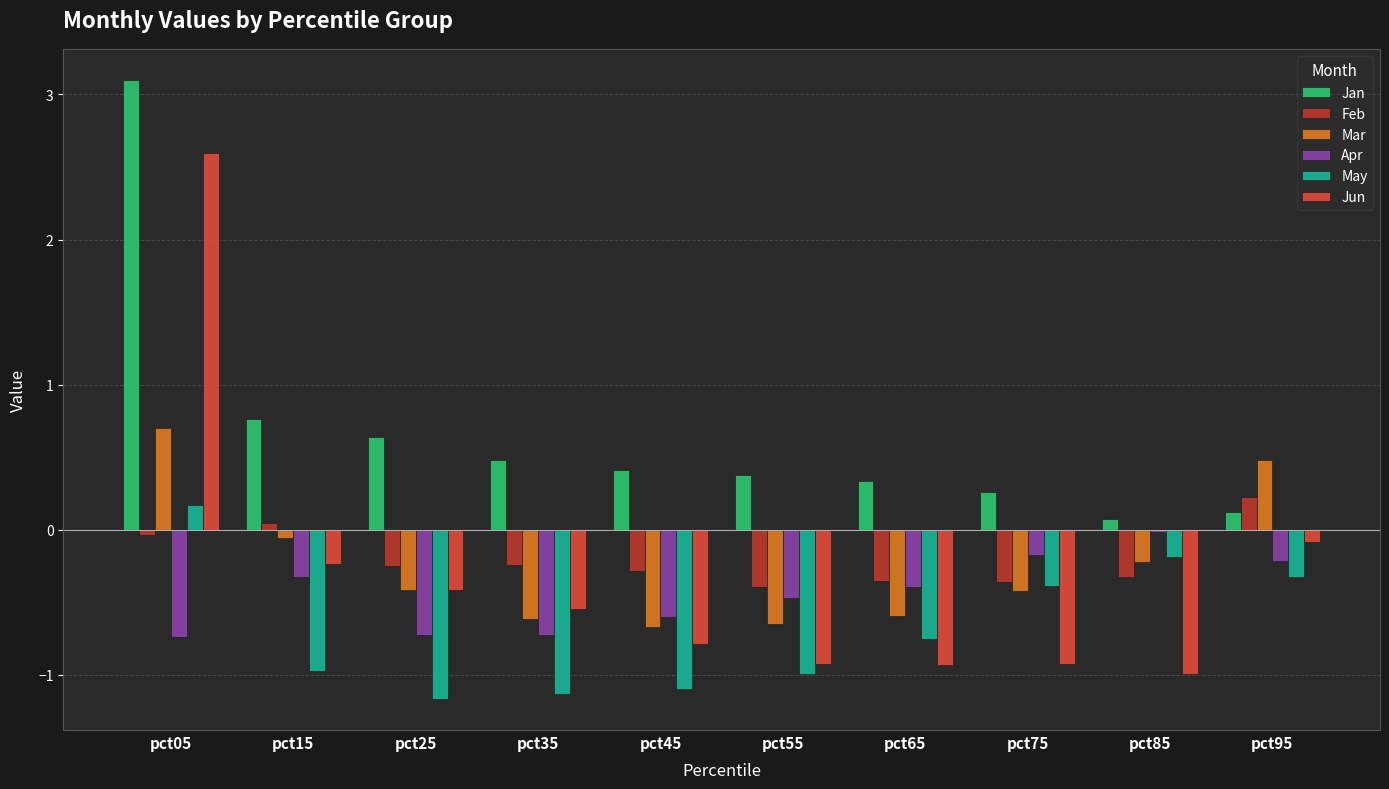

Which series has the largest range (max minus min)?

Jun